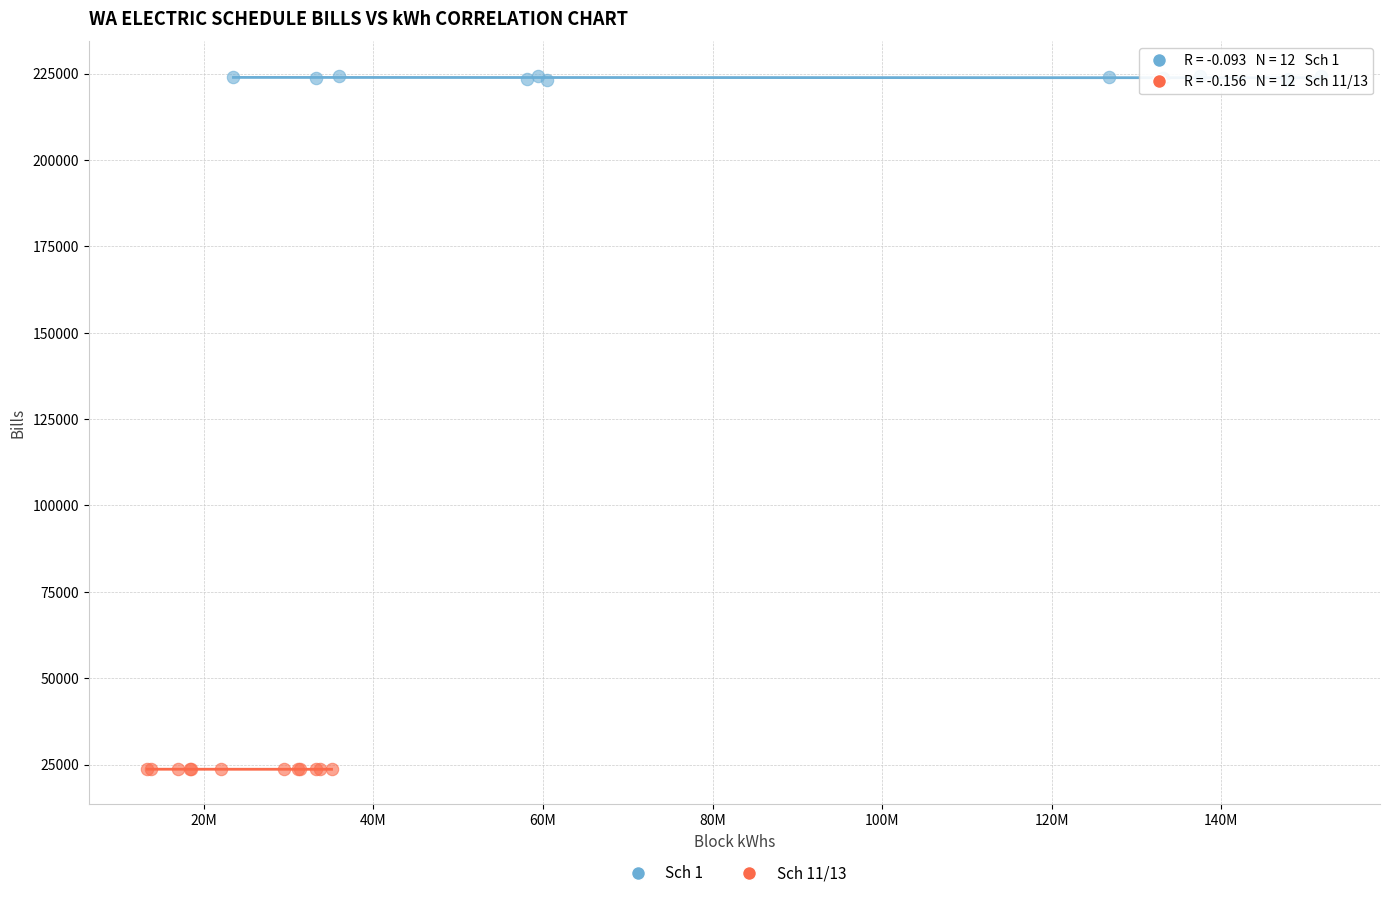

Which series has the largest Y range (max minus min)?

Sch 1